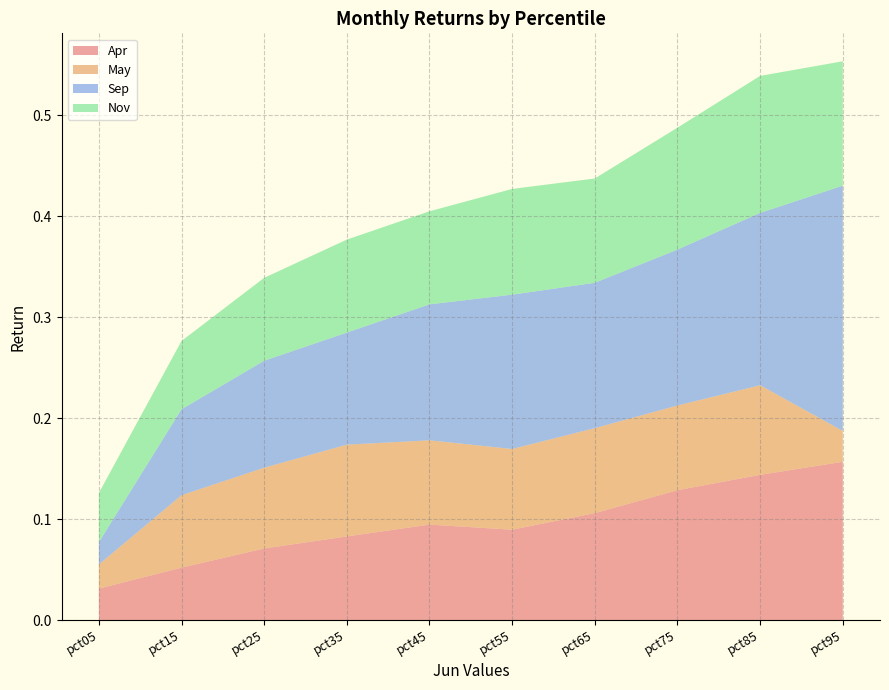

Reading right to left, transcribe all the data shown in this chart.

Apr: 0.2	0.1	0.1	0.1	0.1	0.1	0.1	0.1	0.1	0.0
May: 0.0	0.1	0.1	0.1	0.1	0.1	0.1	0.1	0.1	0.0
Sep: 0.2	0.2	0.2	0.1	0.2	0.1	0.1	0.1	0.1	0.0
Nov: 0.1	0.1	0.1	0.1	0.1	0.1	0.1	0.1	0.1	0.0